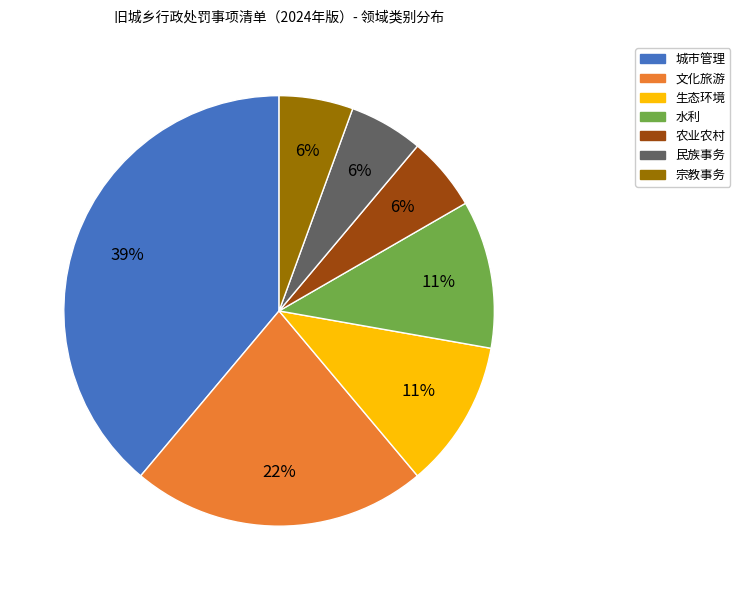

Which slice is the largest?

城市管理